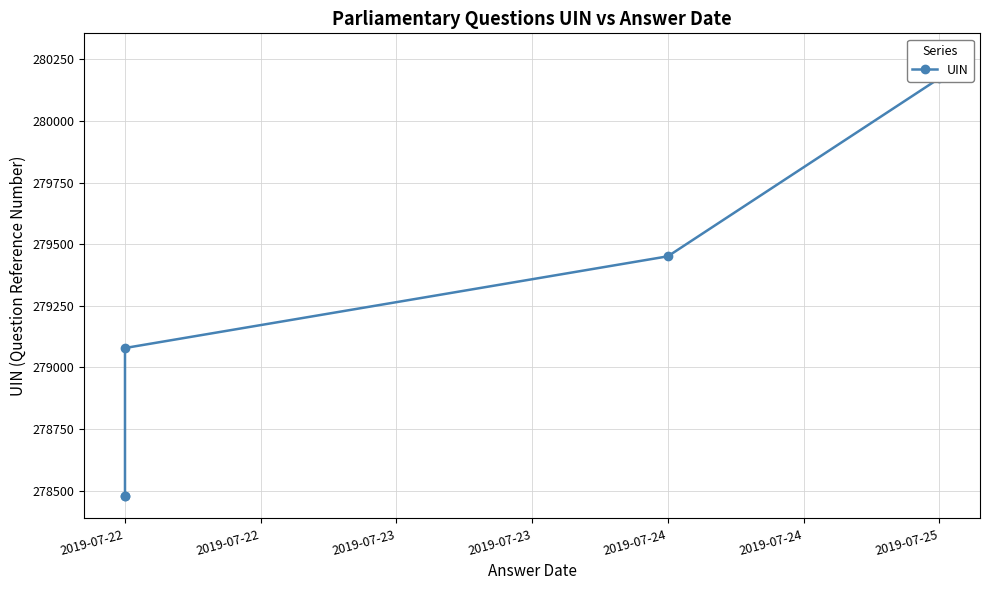

How many data points are above 279451?

2